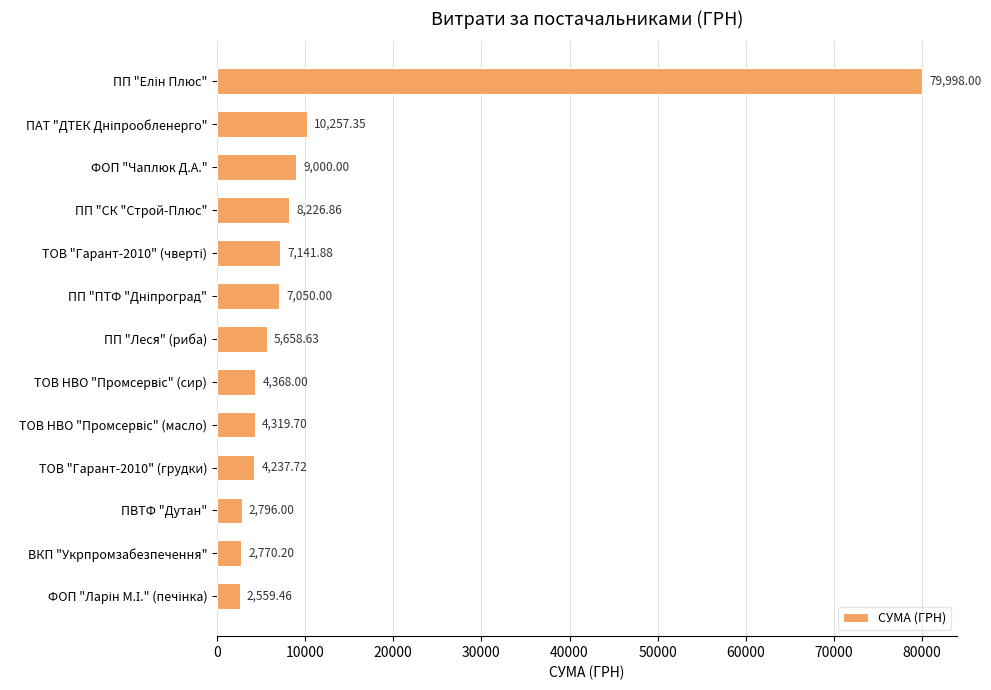

Does the chart contain stacked bars?

No